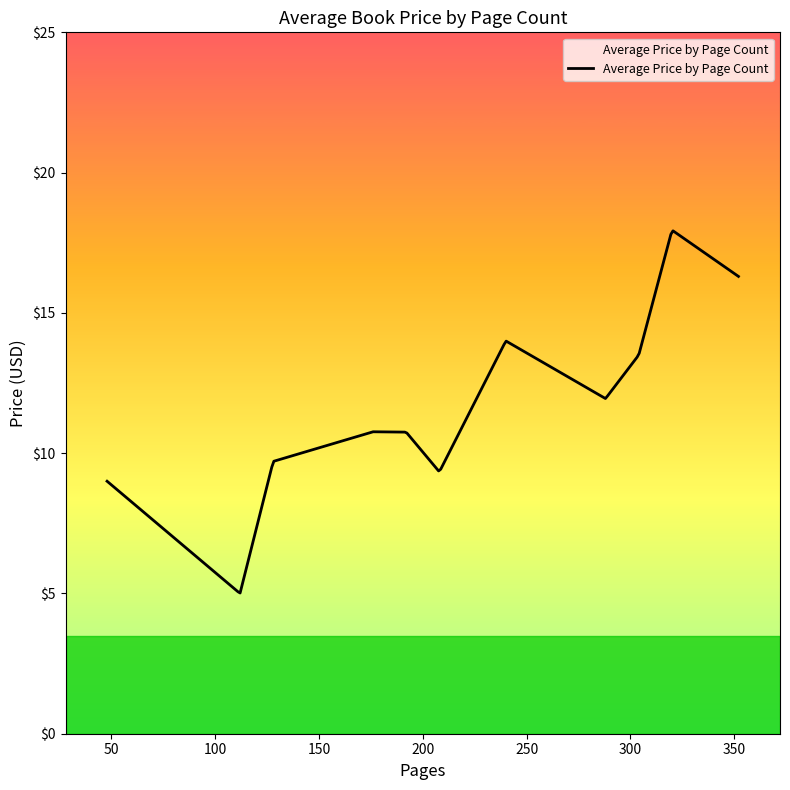

What is the minimum value shown in the chart?

5.0